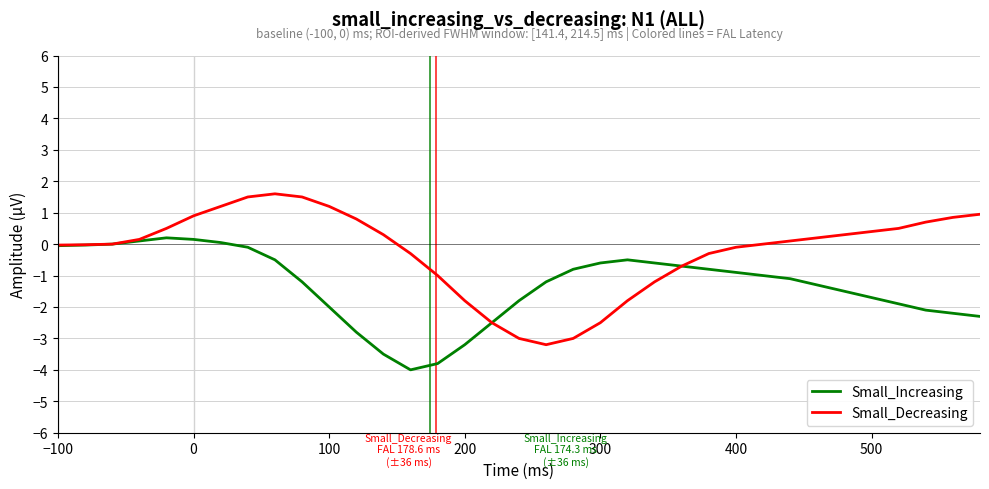

Does the chart have visible grid lines?

Yes